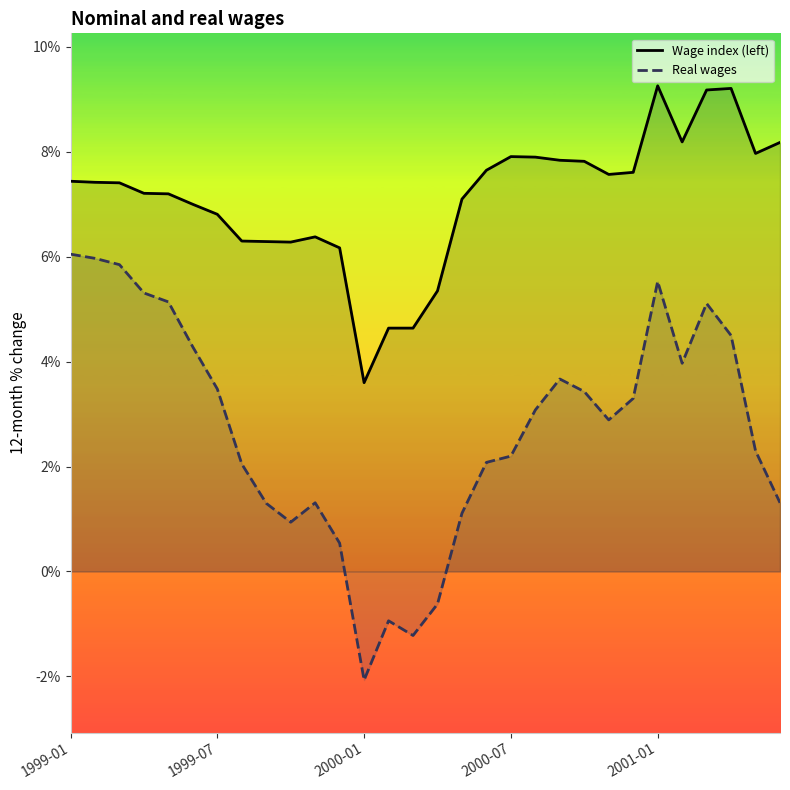

True or false: Real wages and Wage index (left) intersect in this chart.

False